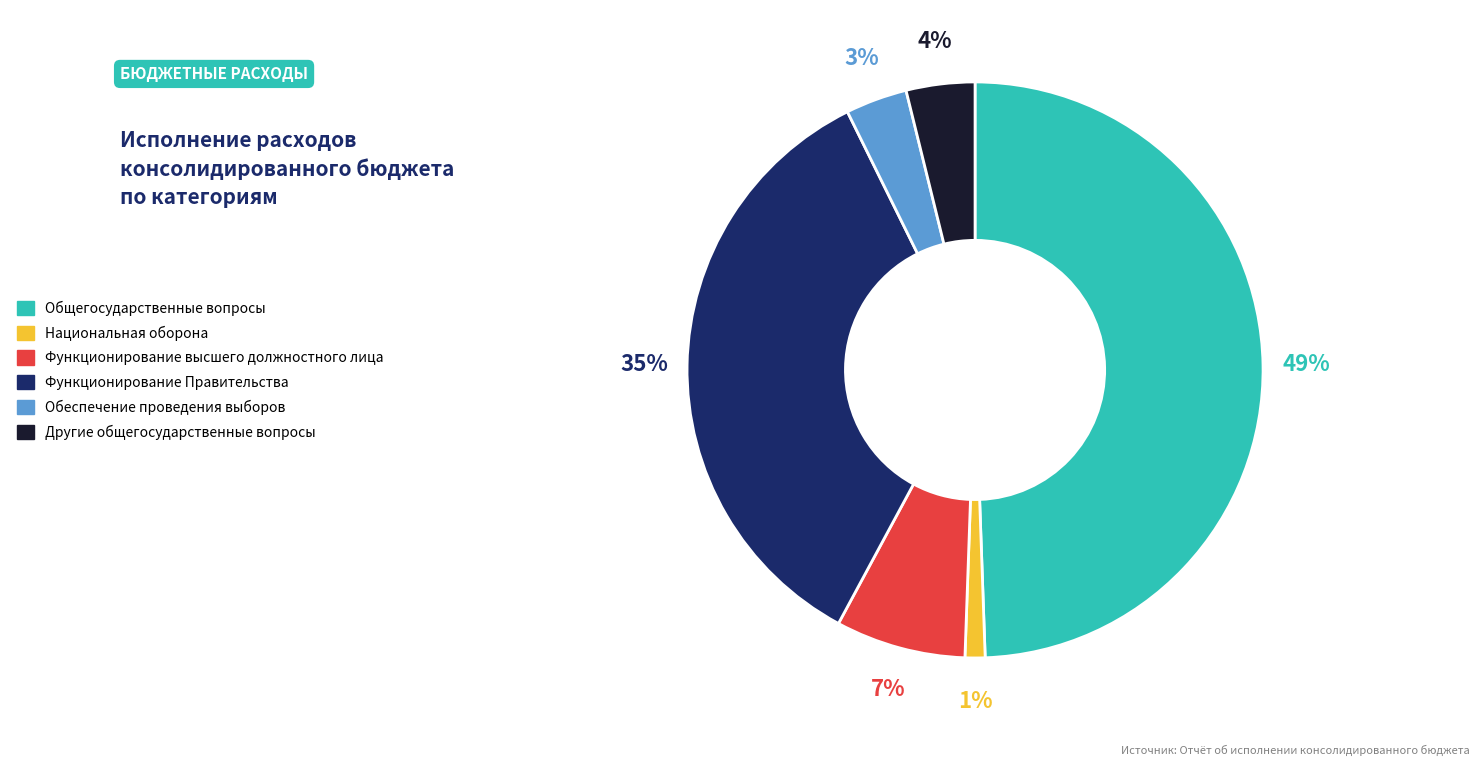

Which has a higher value, Общегосударственные вопросы or Другие общегосударственные вопросы?

Общегосударственные вопросы